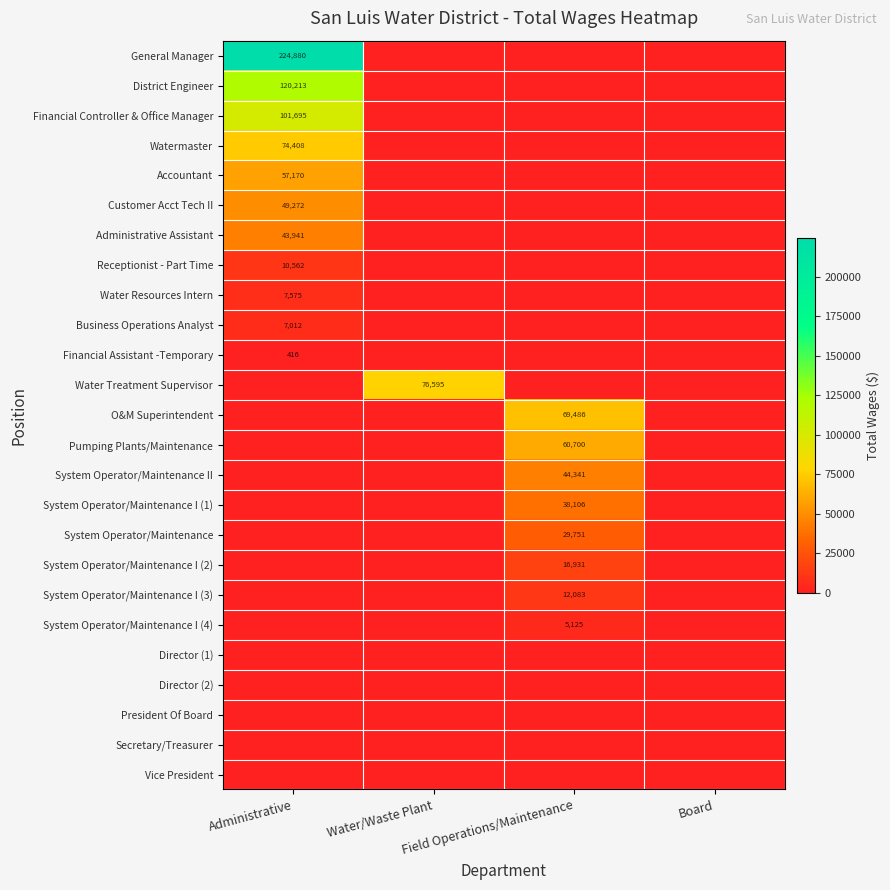

The Financial Assistant -Temporary series shows 188 at Field Operations/Maintenance. True or false?

False